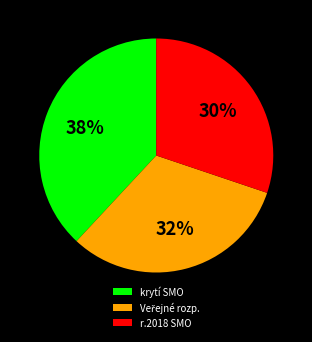

To the nearest percent, what portion does r.2018 SMO represent?

30%